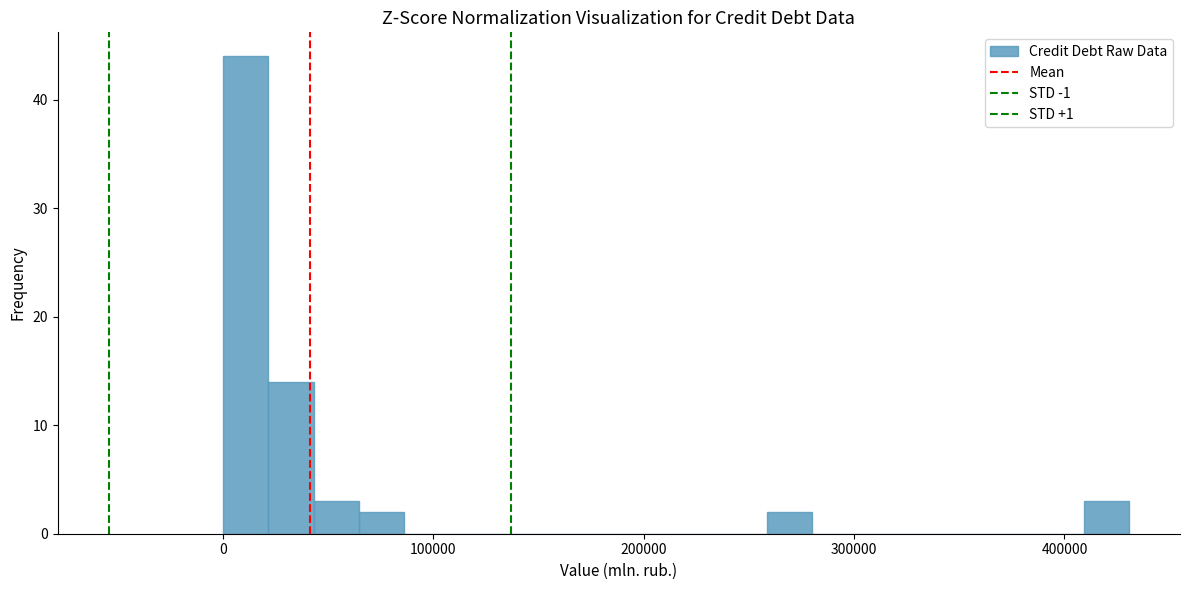

Read against the x-axis, roughly where is the centre of the tallest bar?

10000